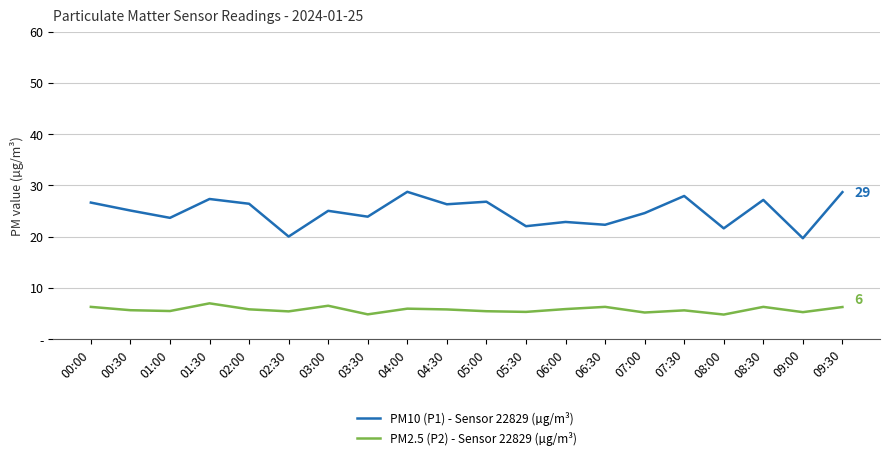

What is the label of the 17th point from the left?

08:00